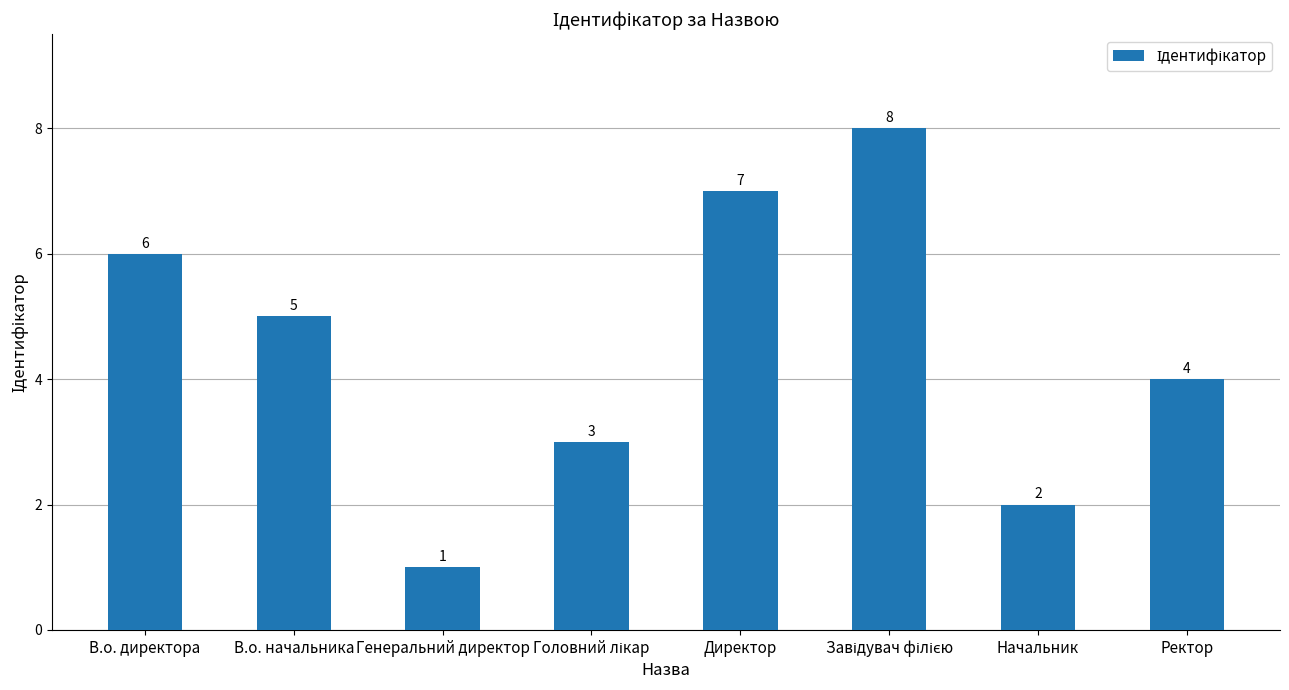

How many bars are there in total?

8